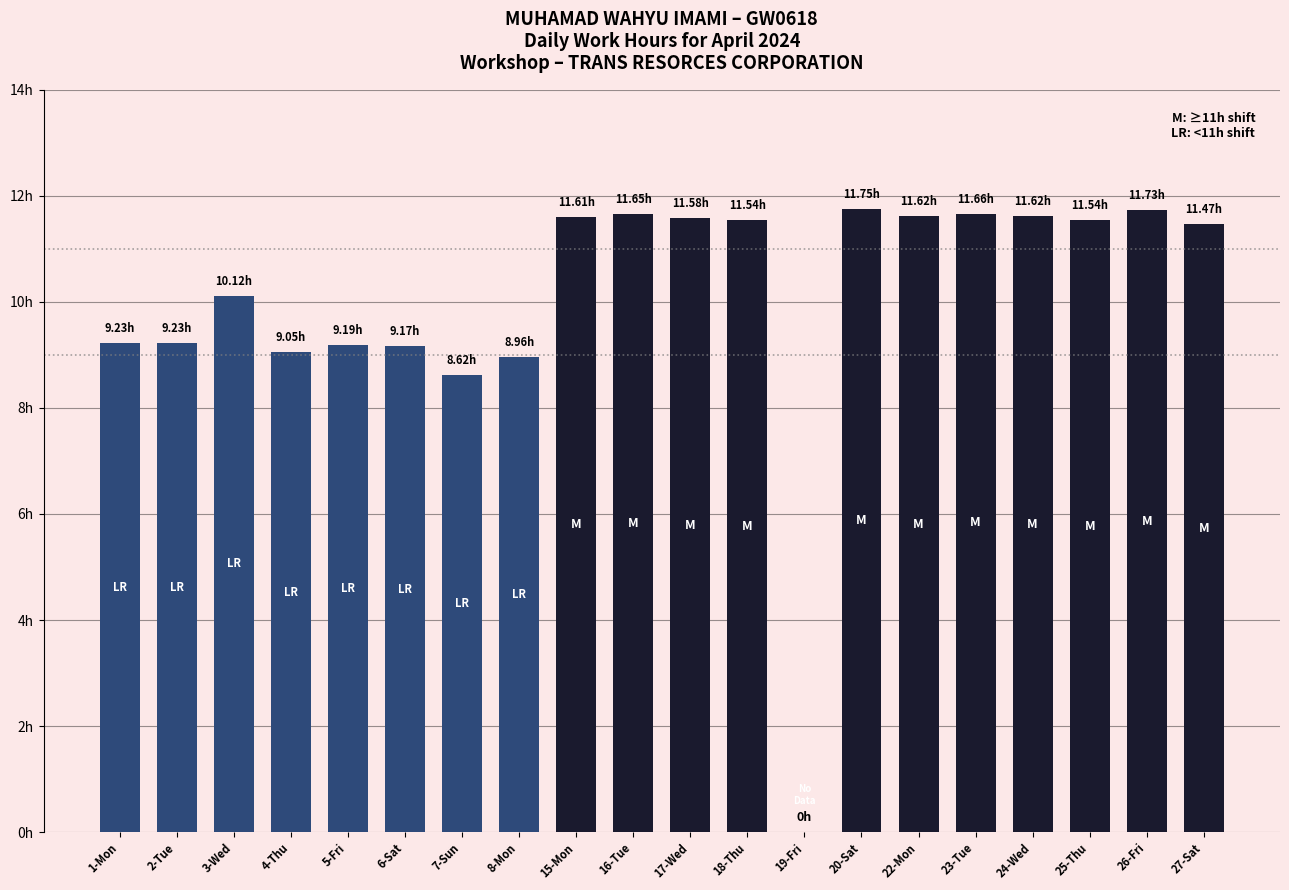

Are the bars horizontal?

No